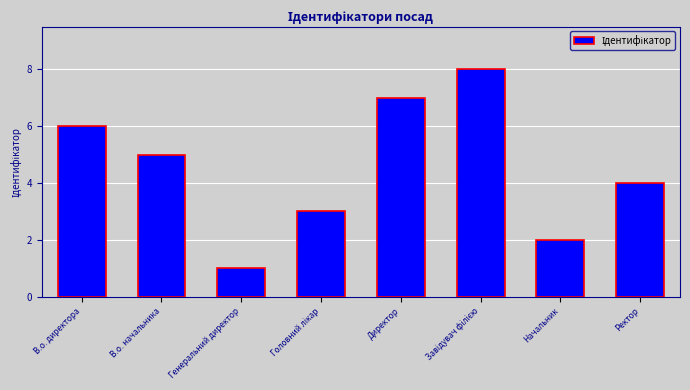

What is the greatest value displayed?

8